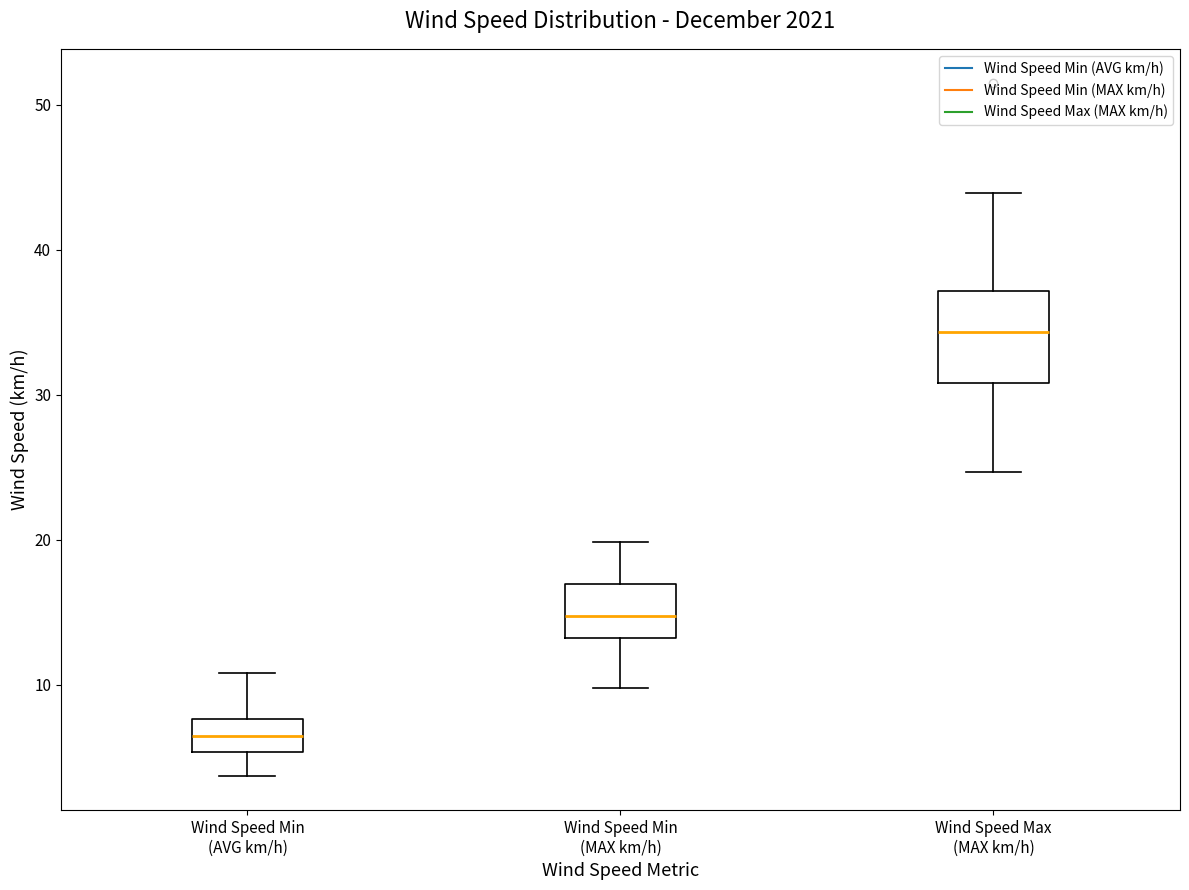

Reading left to right, read every box against the y-axis: the position of its median line, the range the box covers, and the ends of its whiskers. The values are not printed on the chart, so give them approximately, as read against the axis.

Wind Speed Min (AVG km/h): median 6, box 5 to 8, whiskers 4 to 11
Wind Speed Min (MAX km/h): median 15, box 13 to 17, whiskers 10 to 20
Wind Speed Max (MAX km/h): median 34, box 31 to 37, whiskers 25 to 44